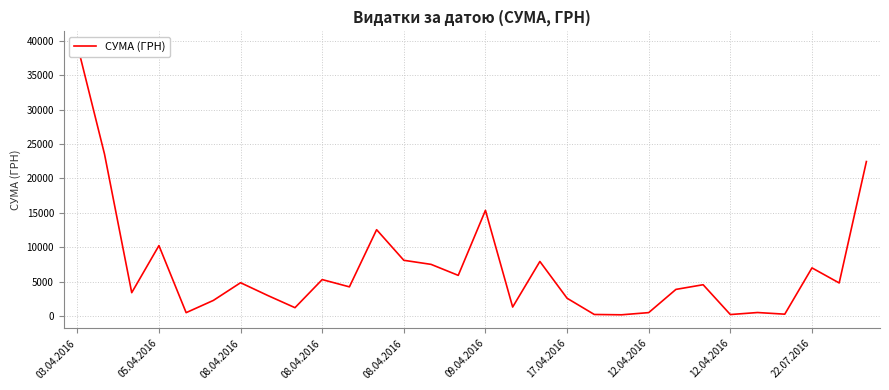

How many lines are shown in the chart?

1